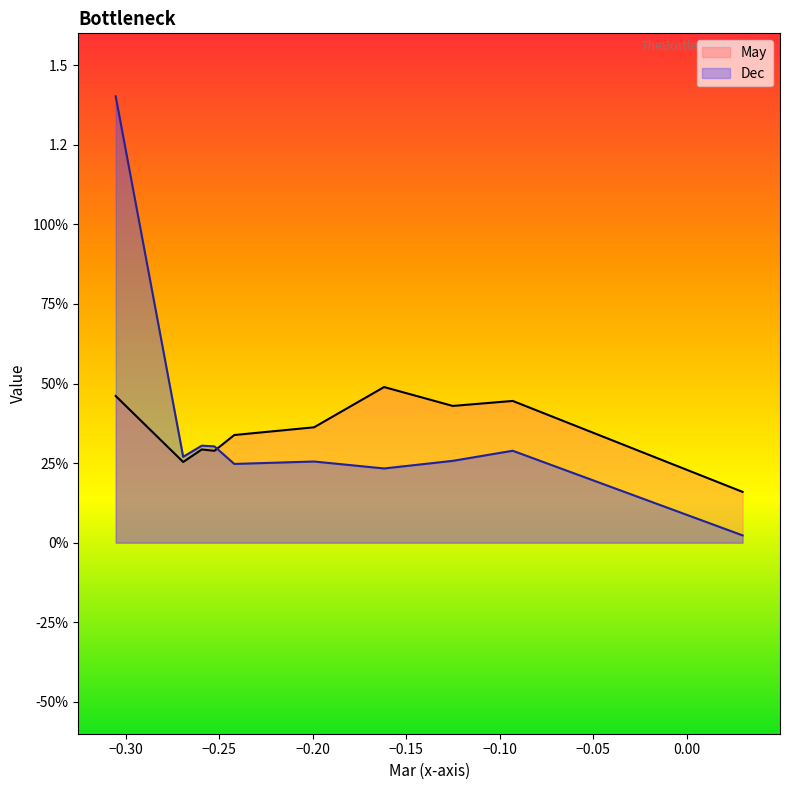

Which category has the highest value in the Dec series?

pct05